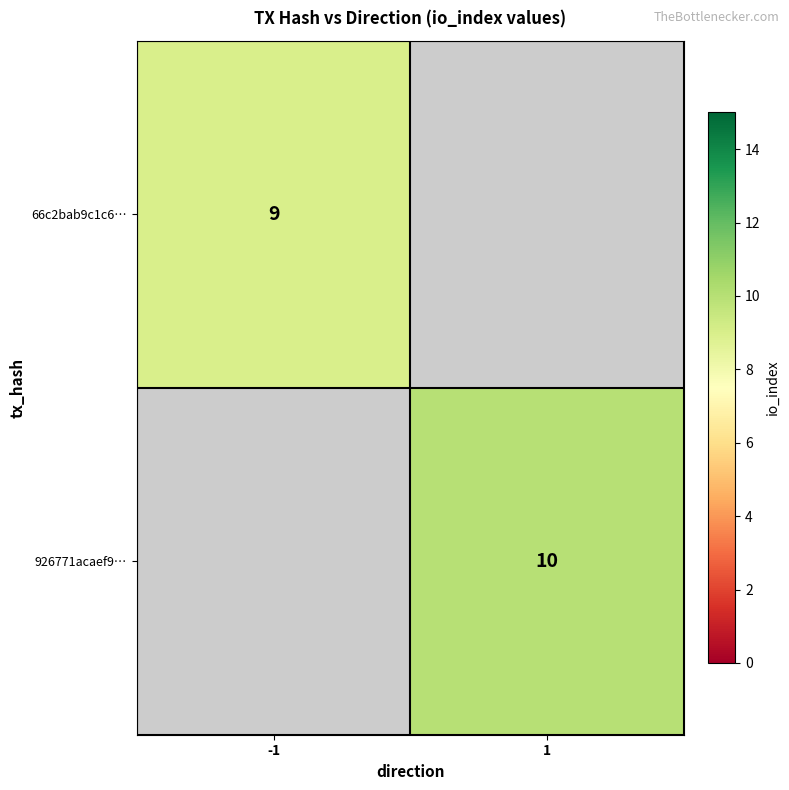

How many data points does each series have?

2